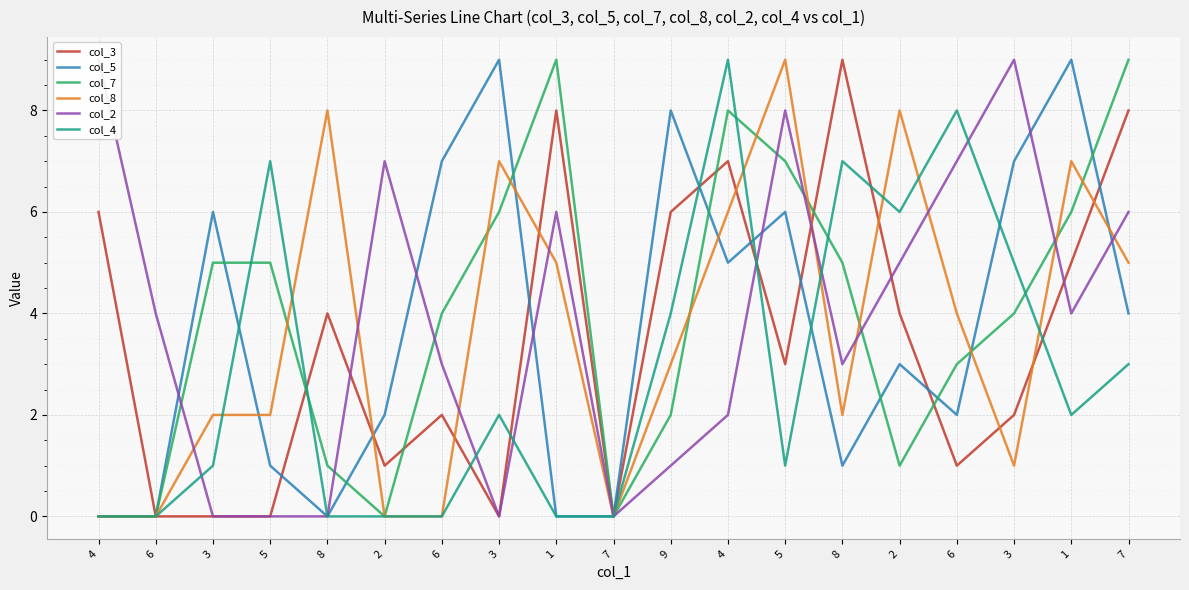

At which category is the sum across all series the highest?

4